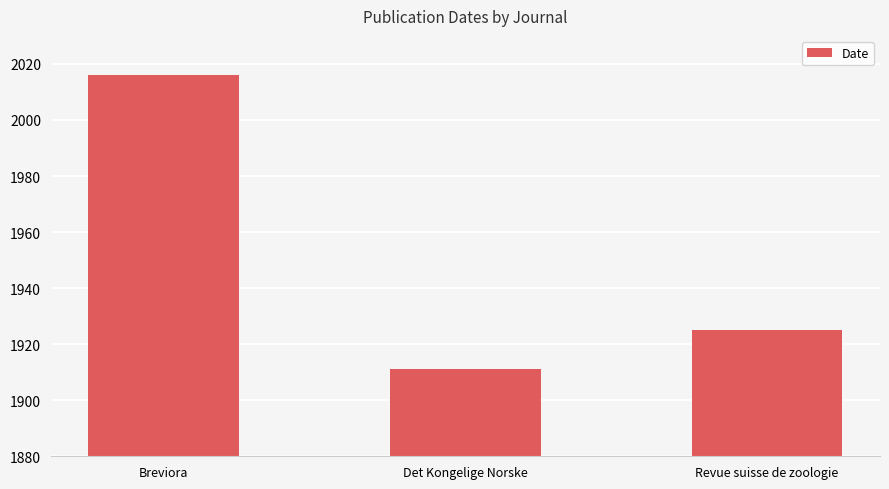

What is the difference between the second highest and minimum values?

14